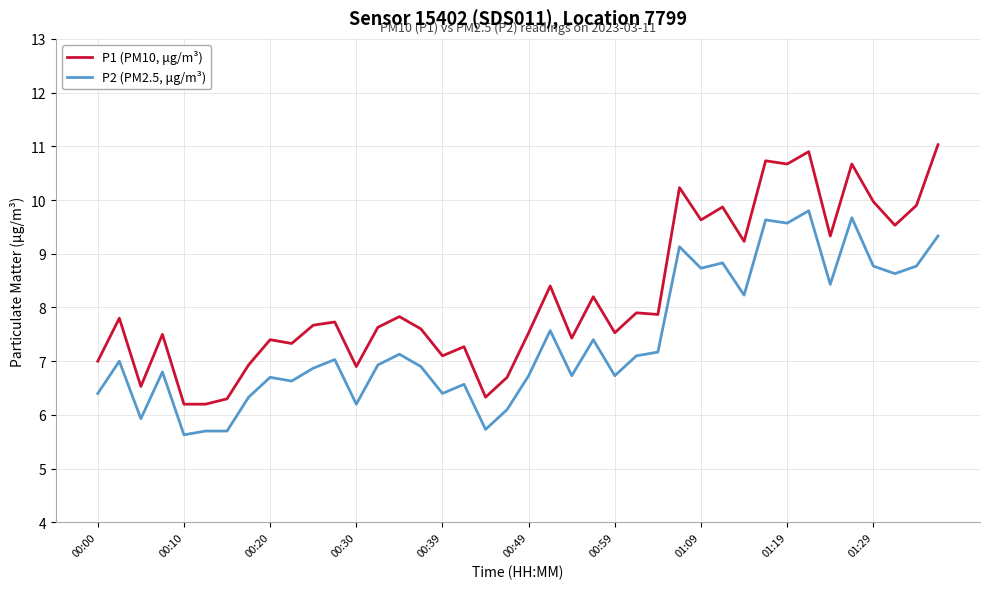

Which series has the largest range (max minus min)?

P1 (PM10, μg/m³)